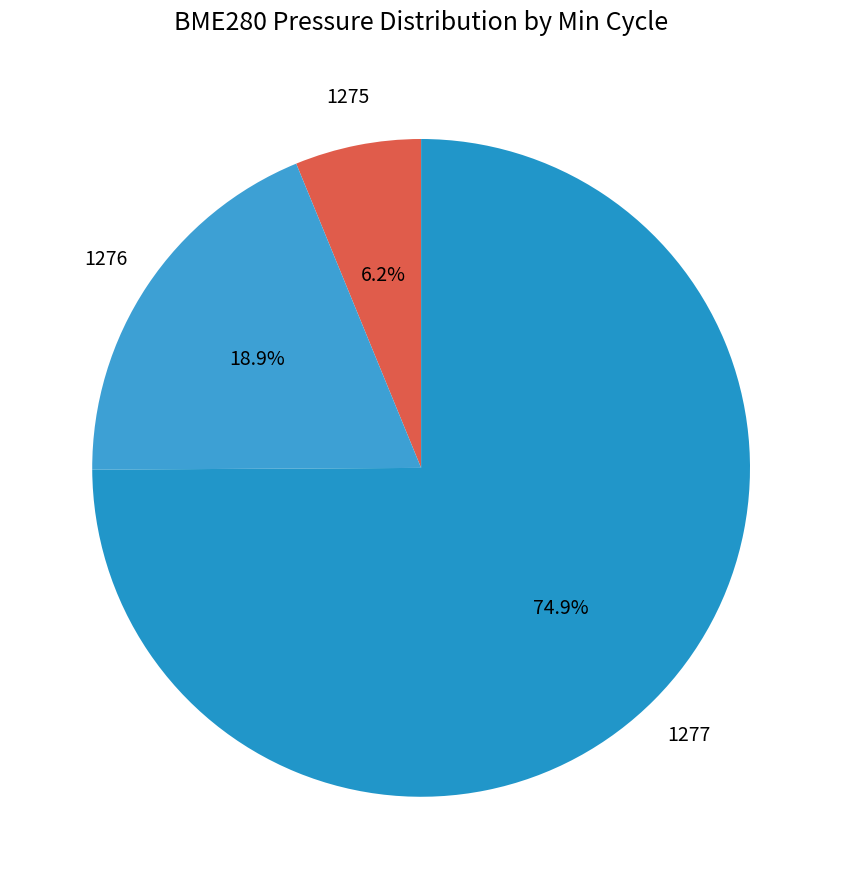

Approximately how many times larger is the value at 1277 compared to 1276?

4.0